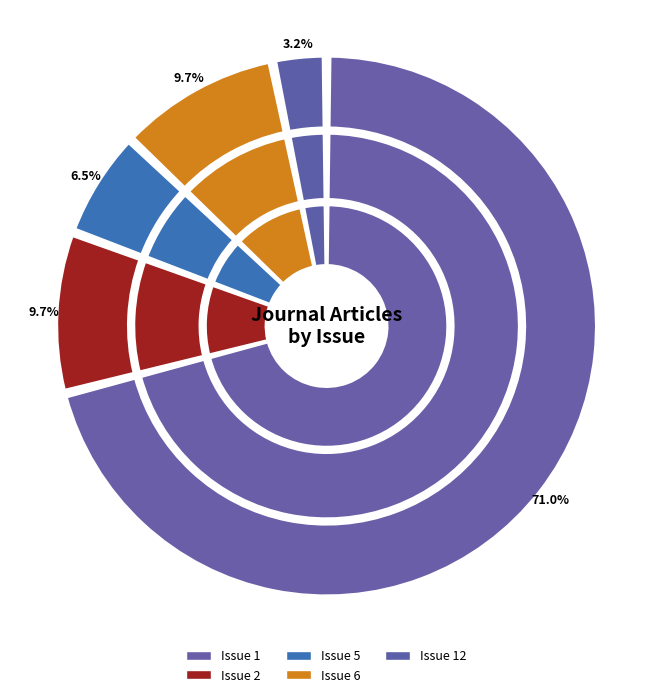

Combined, do Issue 5 and Issue 1 account for over 50%?

Yes